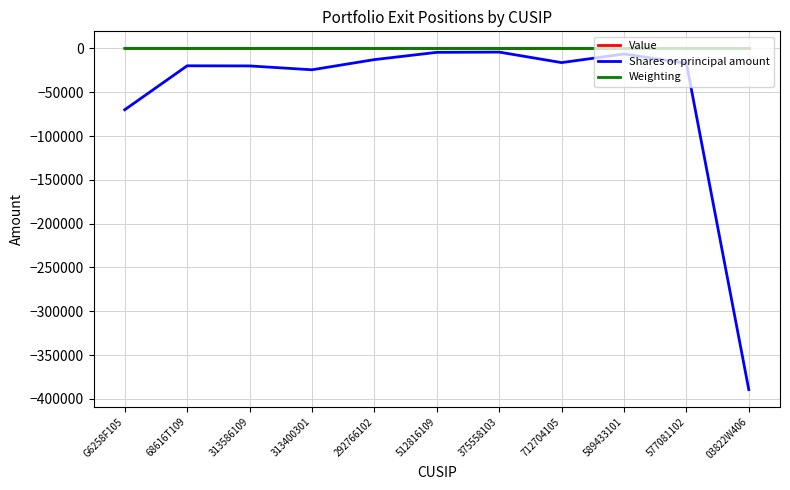

Where is Shares or principal amount nearest to the value -196804?

G6258F105